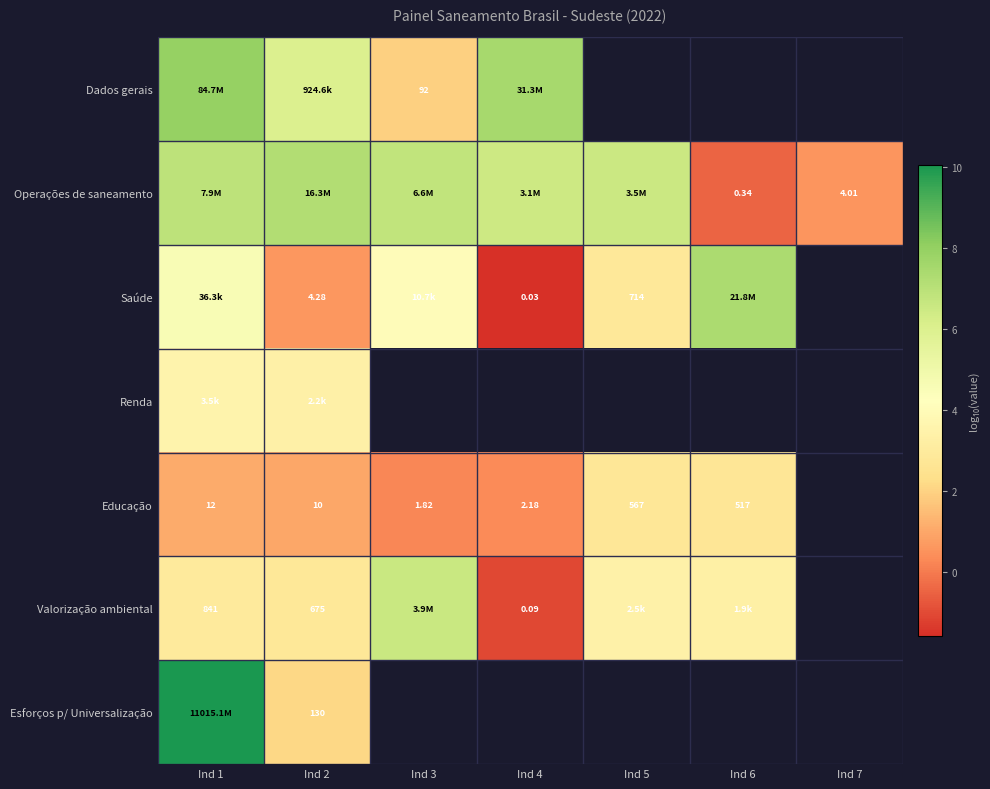

Is the value of Dados gerais at Ind 3 greater than the value of Saúde at Ind 5?

No